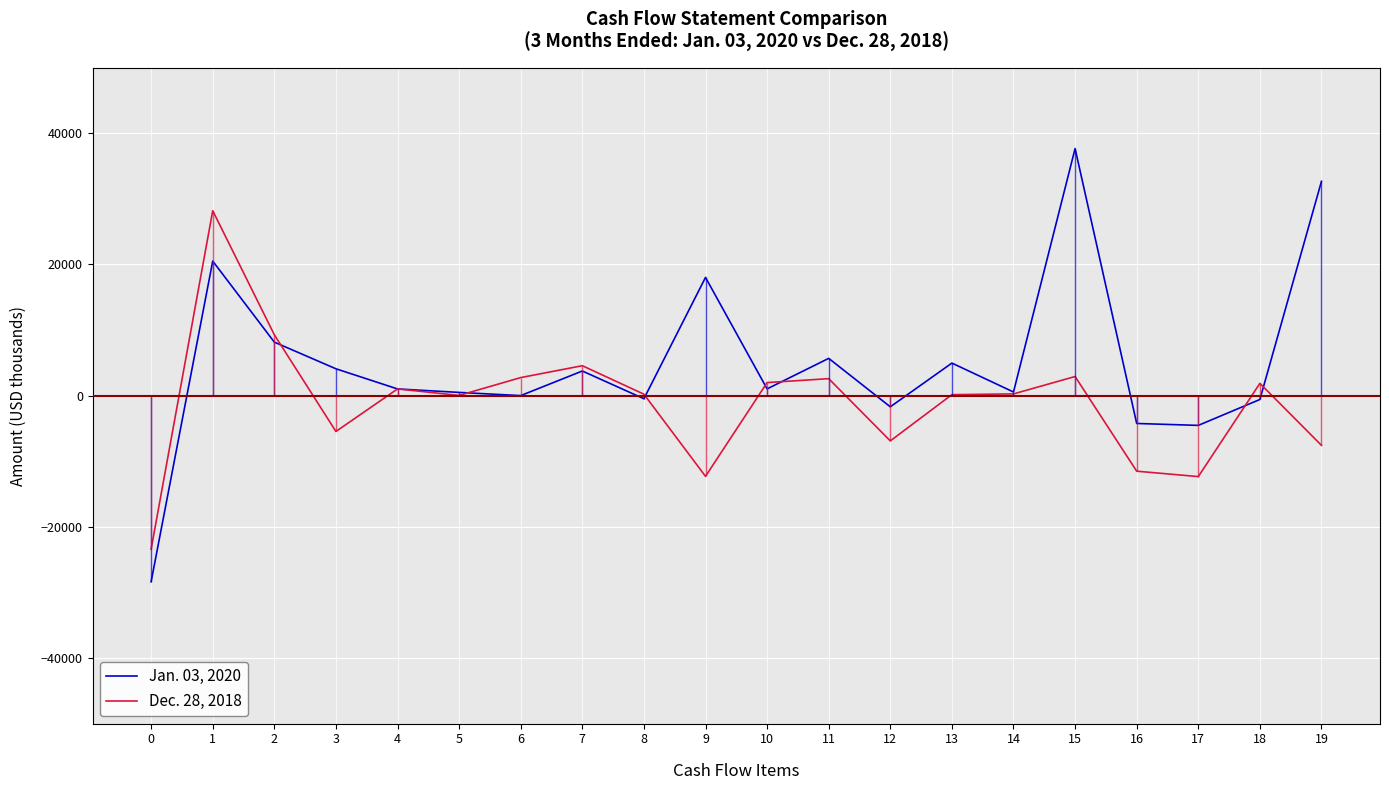

True or false: Dec. 28, 2018 and Jan. 03, 2020 intersect in this chart.

True